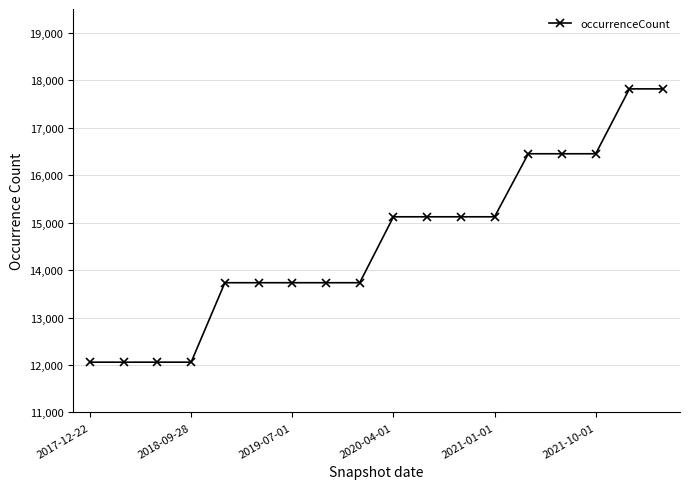

How many values are below 15122?

9